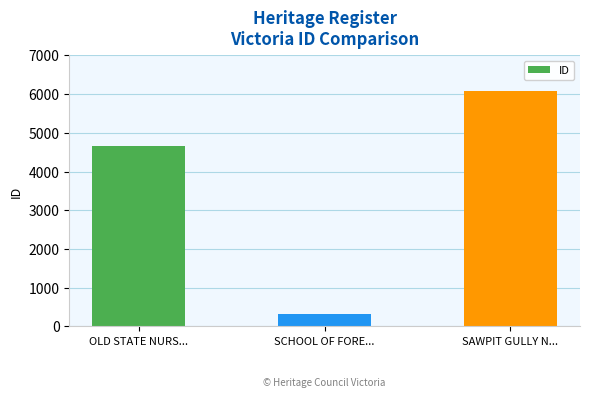

Count the values in the range 326 to 6069.

3